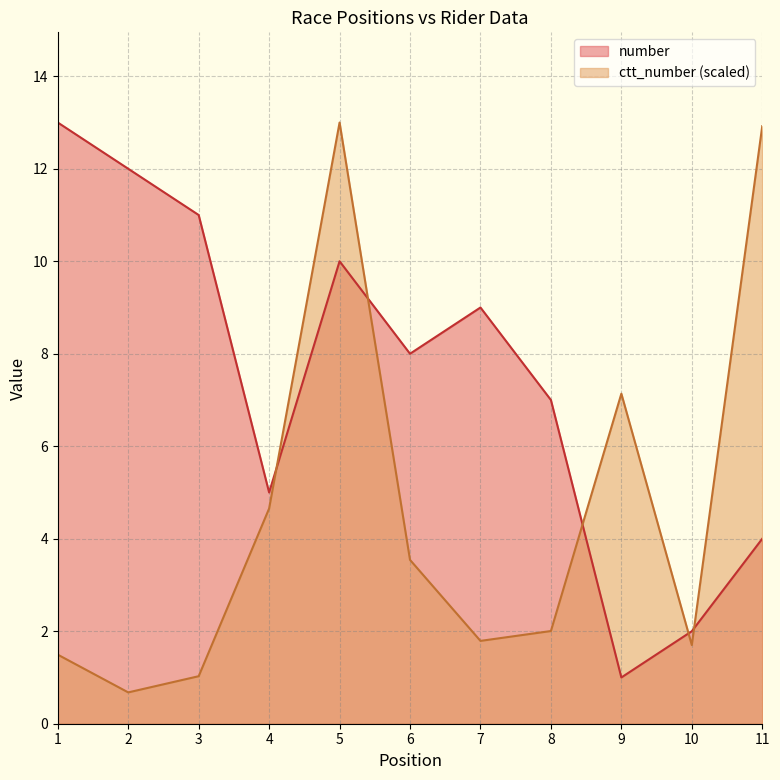

How many interior local valleys does the number series have?

3